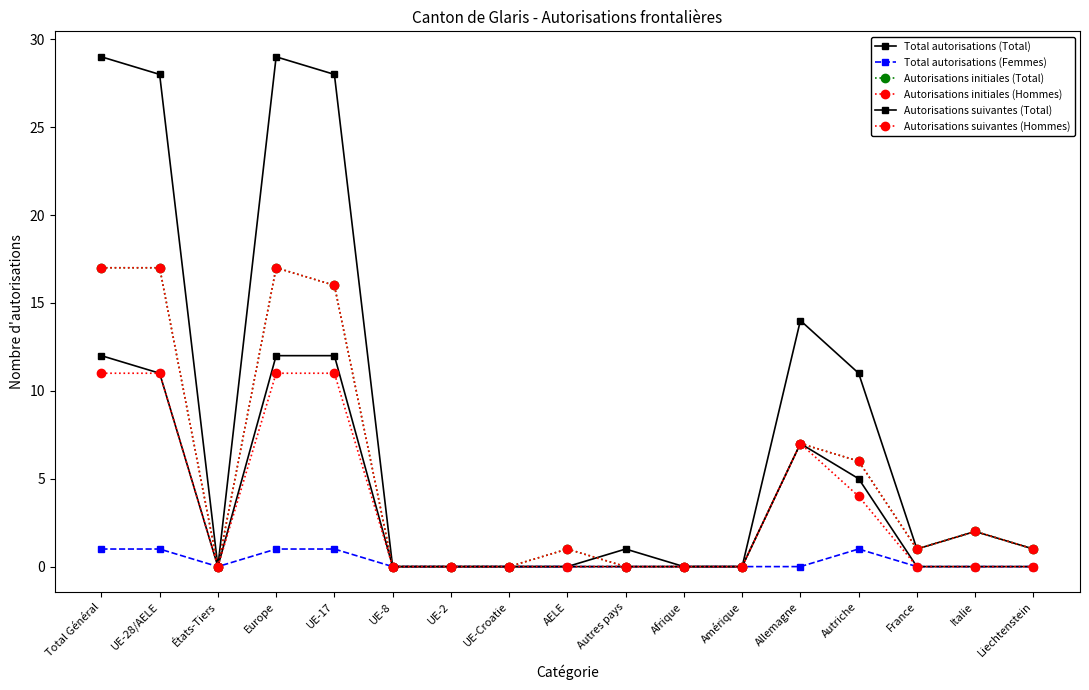

Rank the series at Afrique from highest to lowest value.

Total autorisations (Total), Total autorisations (Femmes), Autorisations initiales (Total), Autorisations initiales (Hommes), Autorisations suivantes (Total), Autorisations suivantes (Hommes)